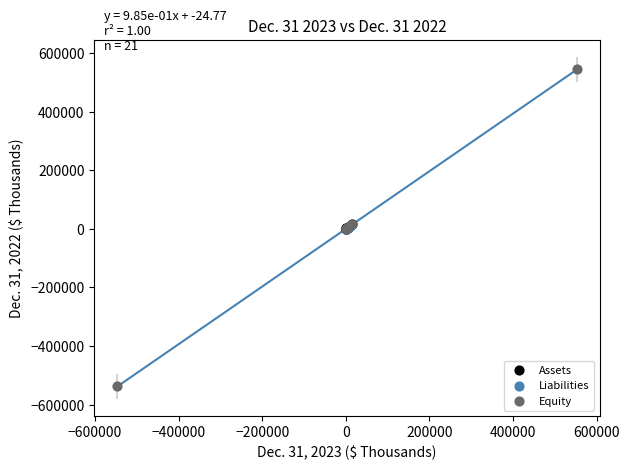

Which series reaches the maximum Y coordinate?

Equity